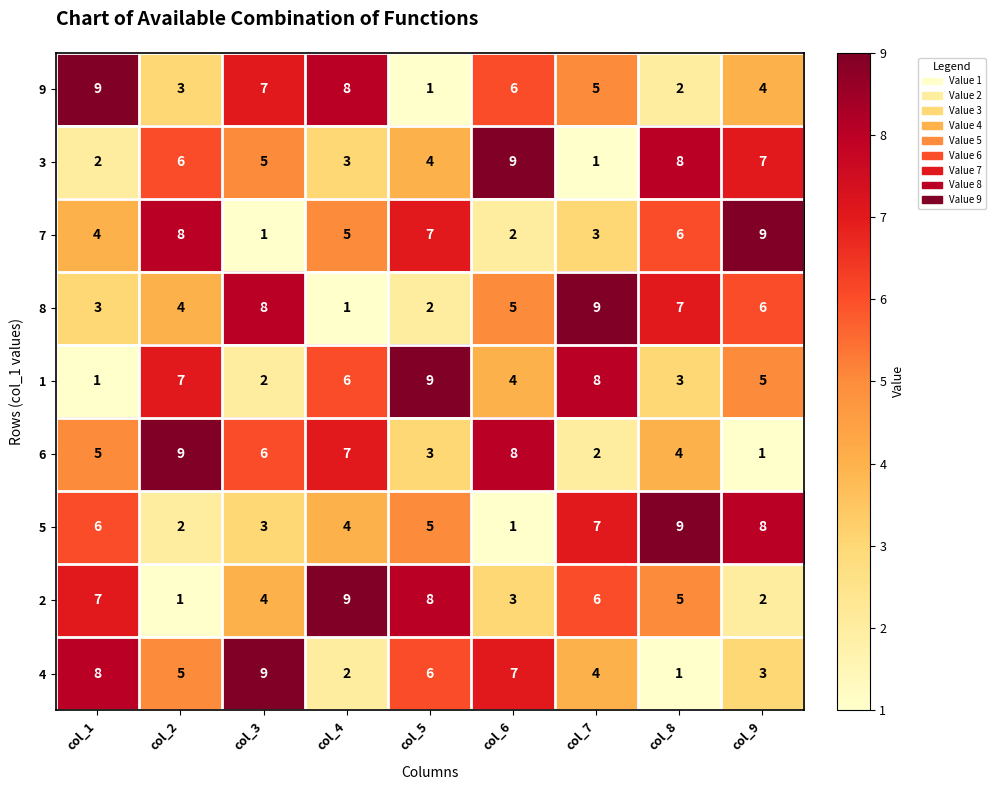

What is the sum of all 4 values?

45